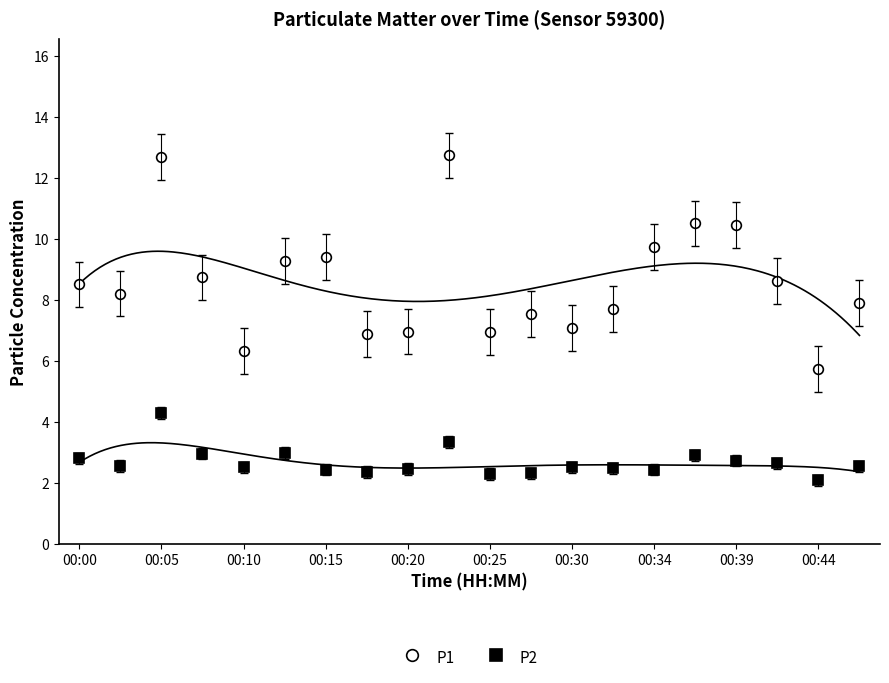

What is the average value of the P2 series?

2.7